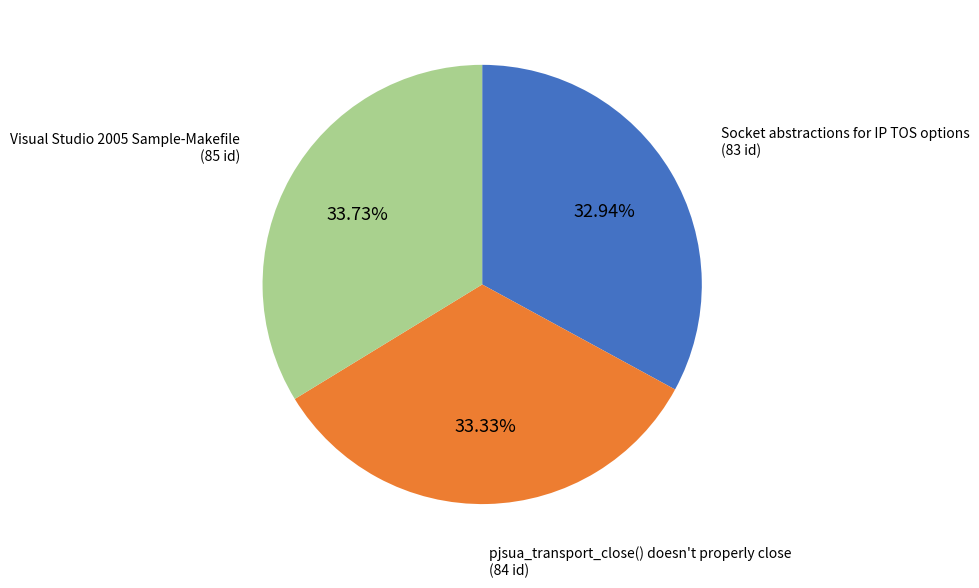

Is there any slice that represents more than half of the pie?

No